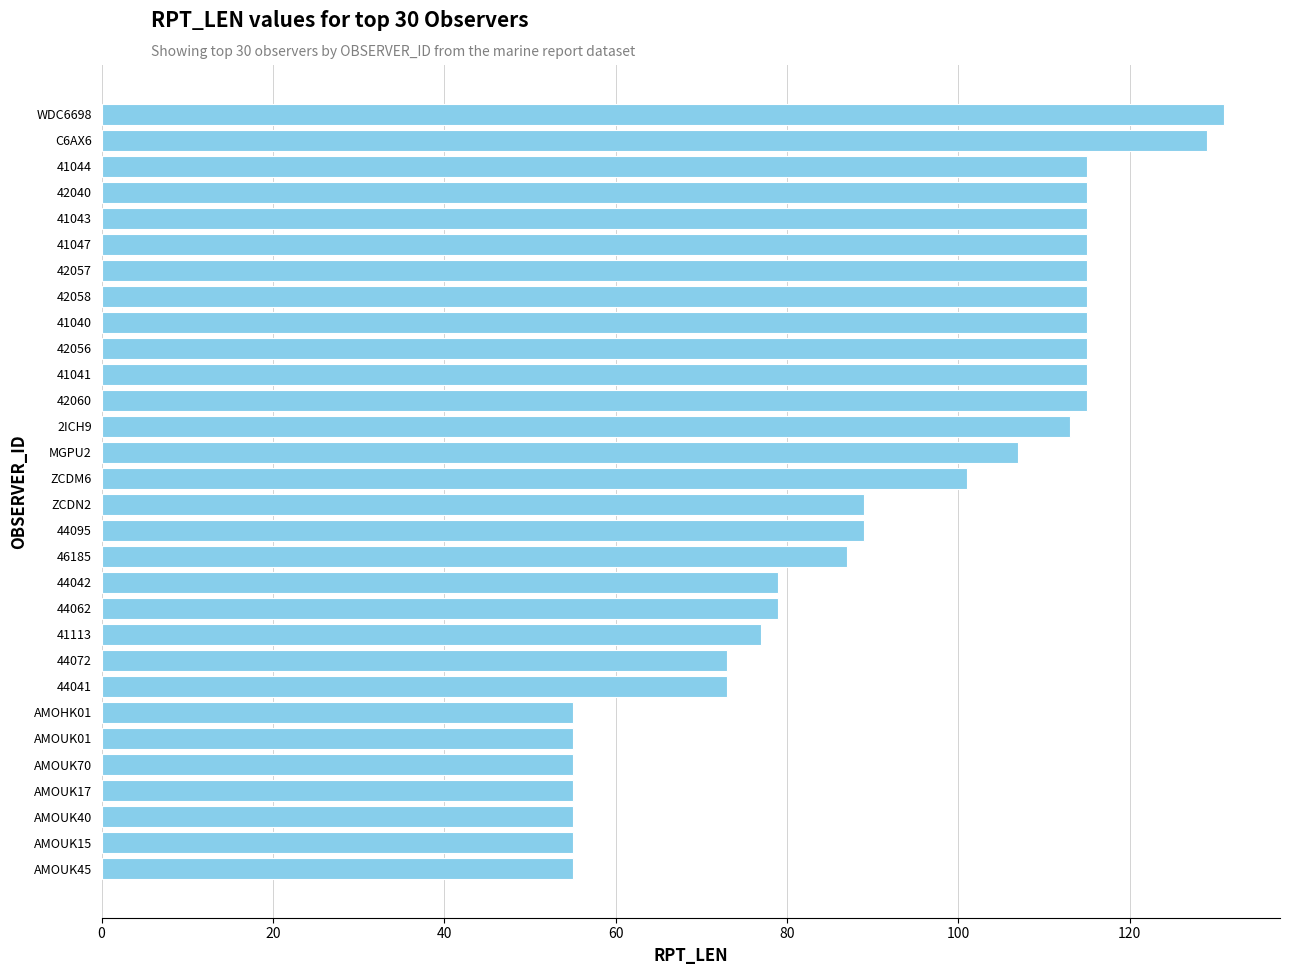

What is the sum of all values?

2762